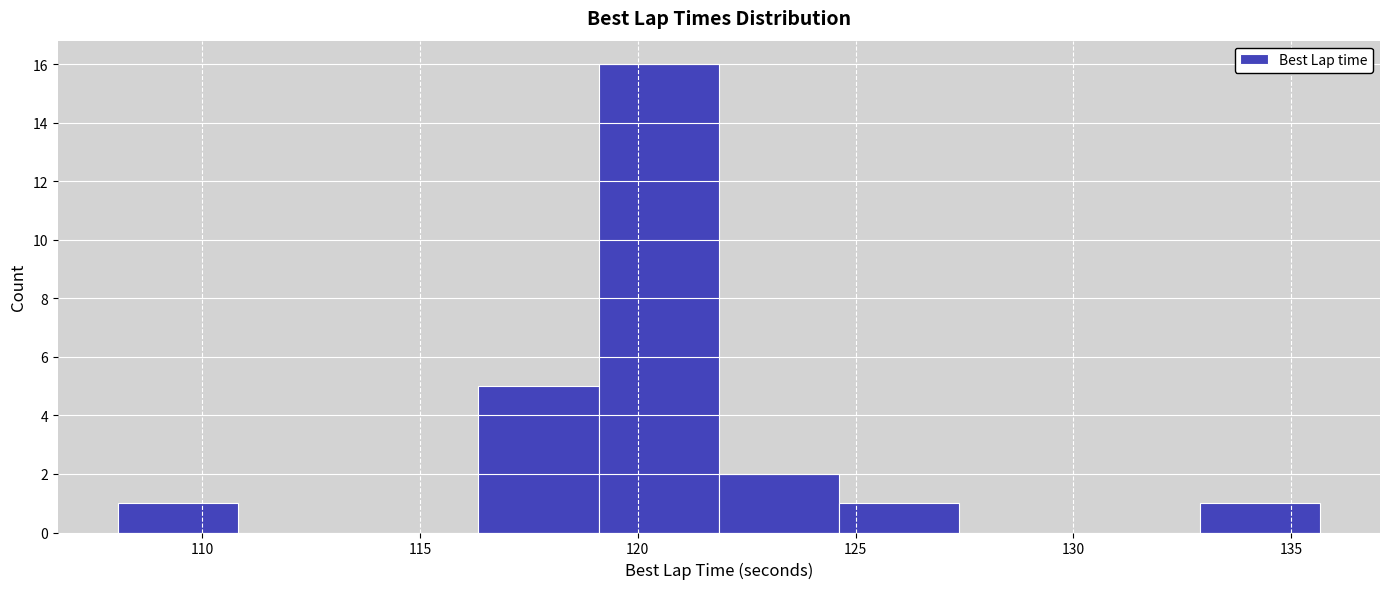

Reading left to right, transcribe this chart: for each bar, give the range it covers on the x-axis and its height. Neither the bar edges nor the heights are printed on the chart, so give them approximately, as read against the axes.

108.0 to 111.0: 1
111.0 to 113.5: 0
113.5 to 116.5: 0
116.5 to 119.0: 5
119.0 to 122.0: 16
122.0 to 124.5: 2
124.5 to 127.5: 1
127.5 to 130.0: 0
130.0 to 133.0: 0
133.0 to 135.5: 1